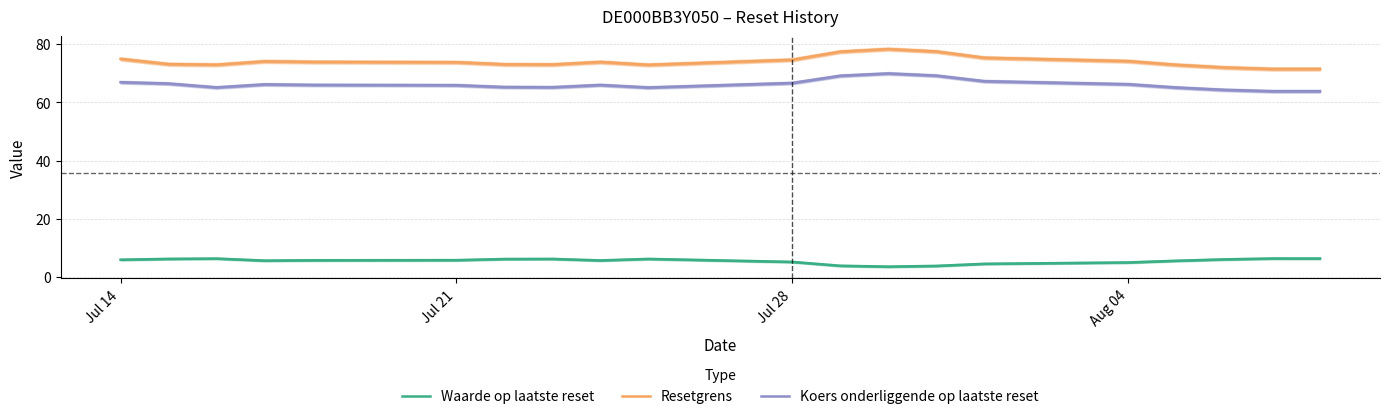

At which label does Resetgrens first exceed 73?

Jul 14